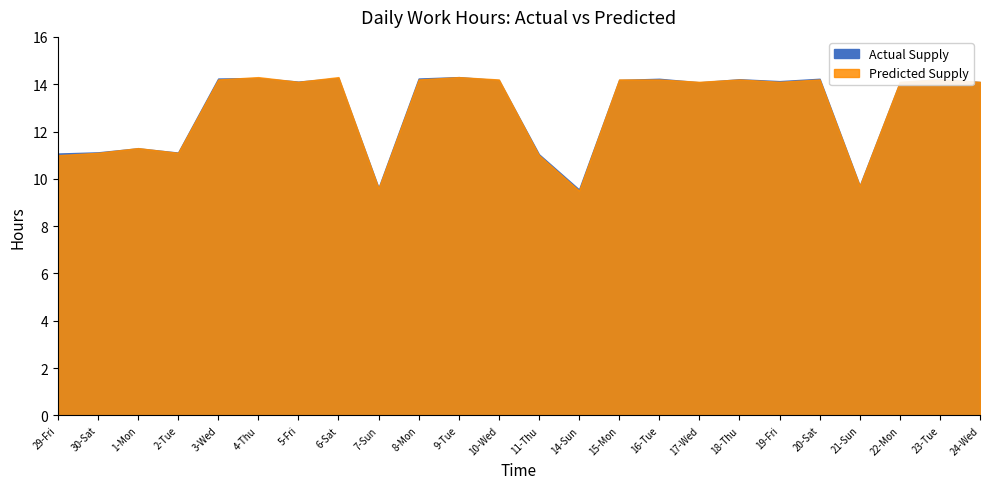

Is it true that Predicted Supply equals 14.2 at 18-Thu?

True